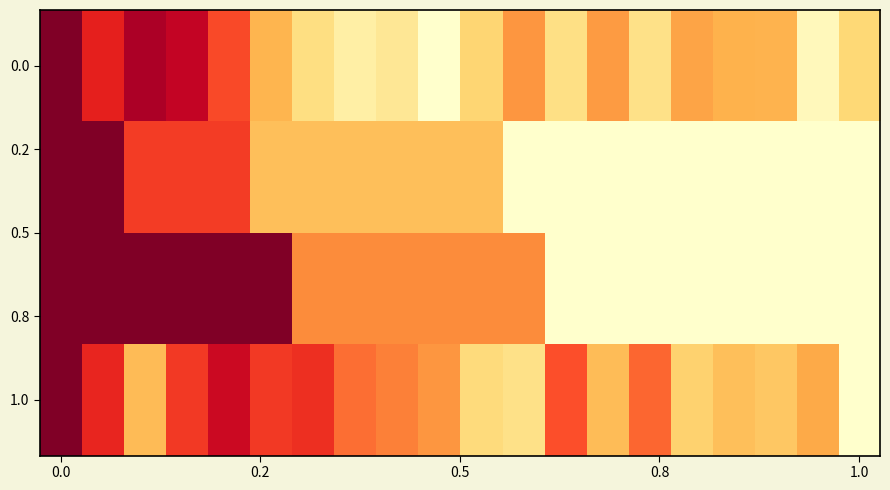

Which label corresponds to the smallest value in the chart?

9